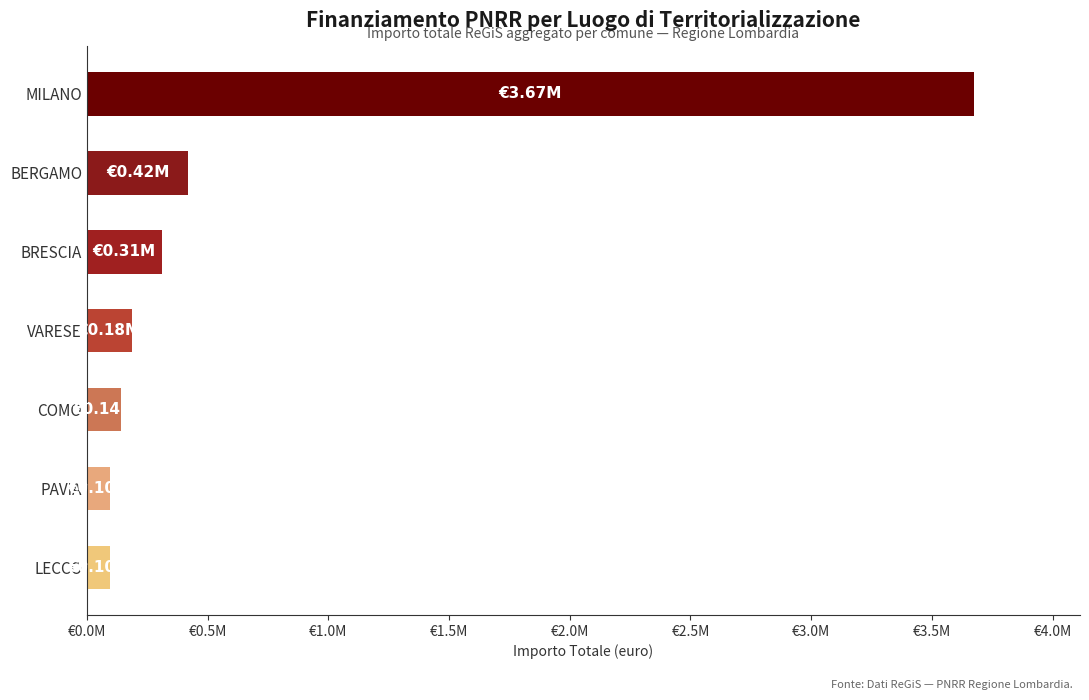

Are the bars horizontal?

Yes